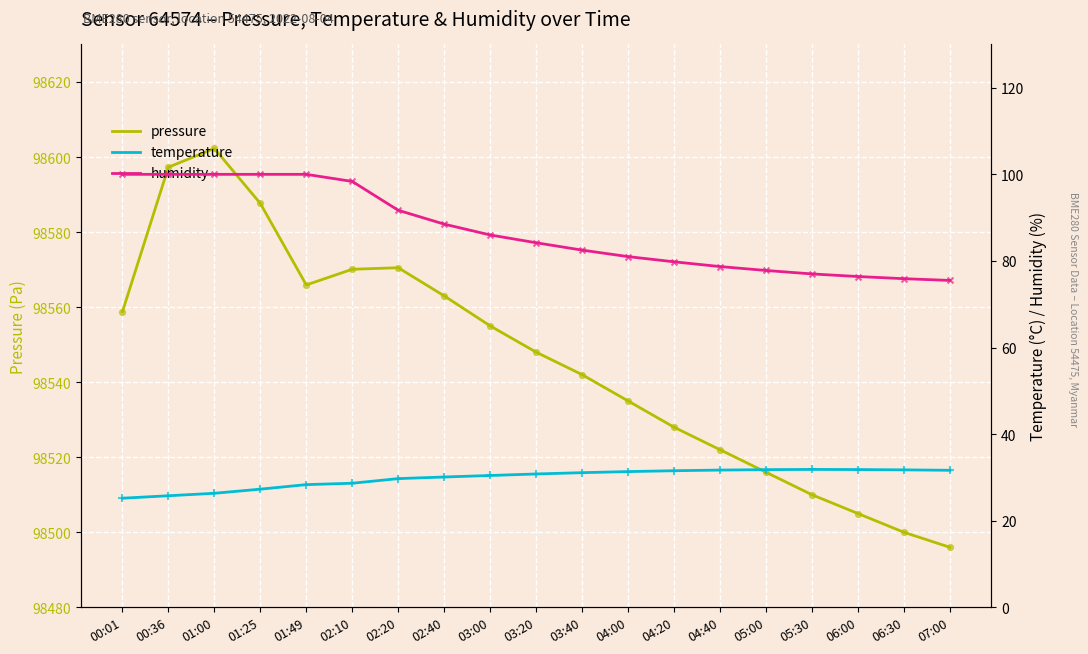

What are all the series names shown in the legend?

pressure, temperature, humidity